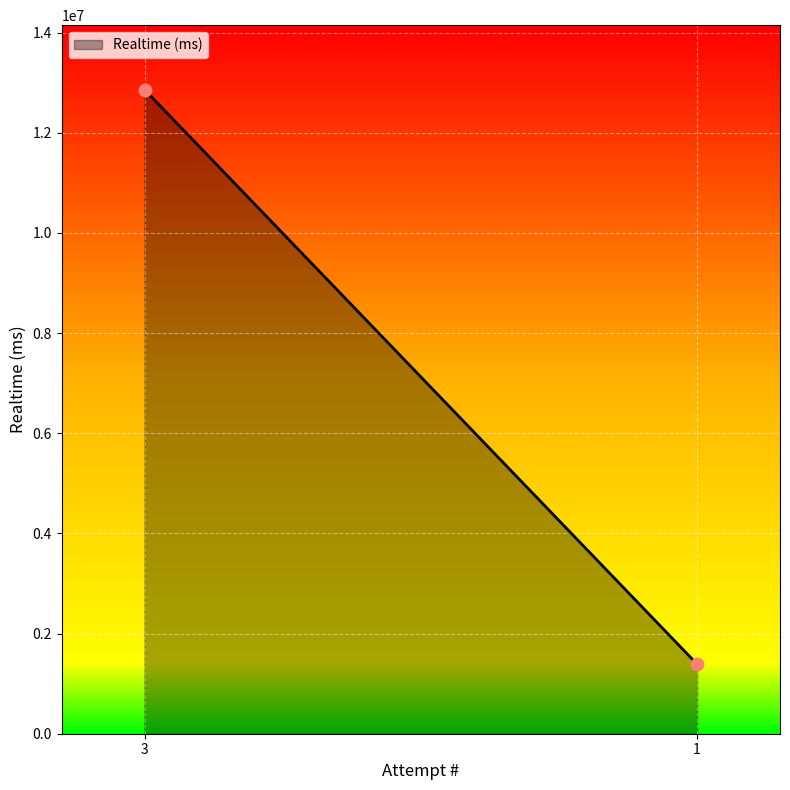

List the coordinates of all points as (Y, X) pairs, reading left to right.

(12861998, 1)  (1388791, 3)